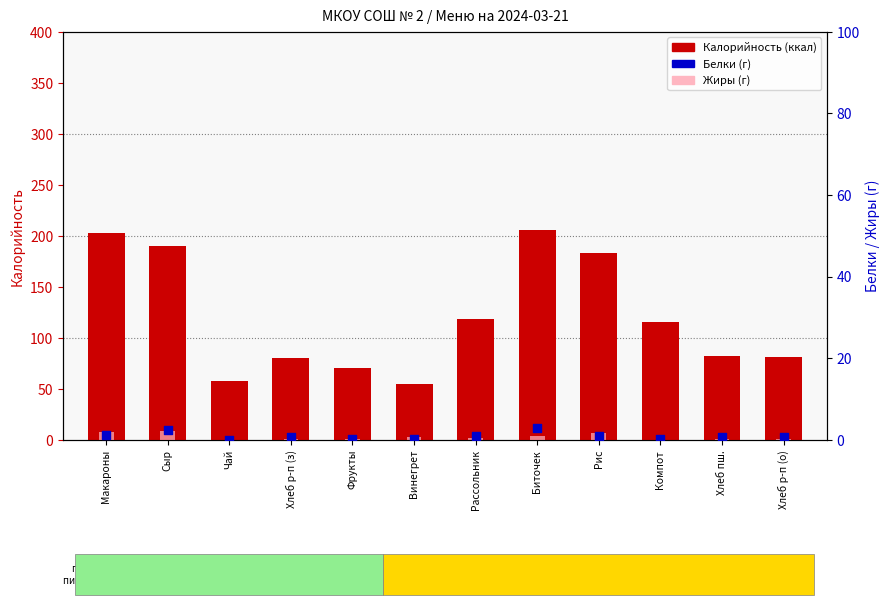

At which category is the sum across all series the highest?

Биточек